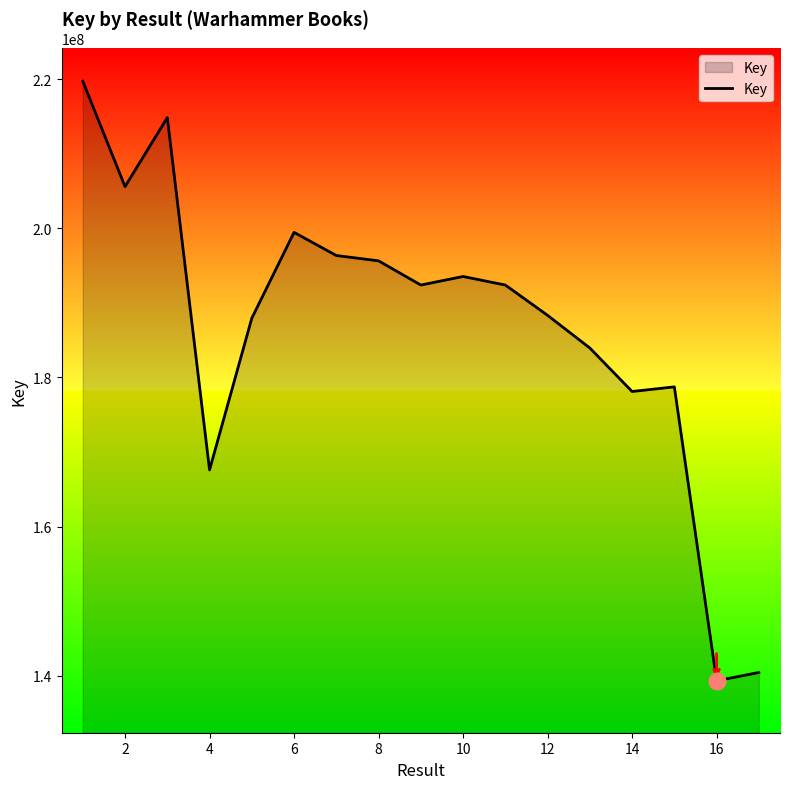

What is the minimum value shown in the chart?

139314772